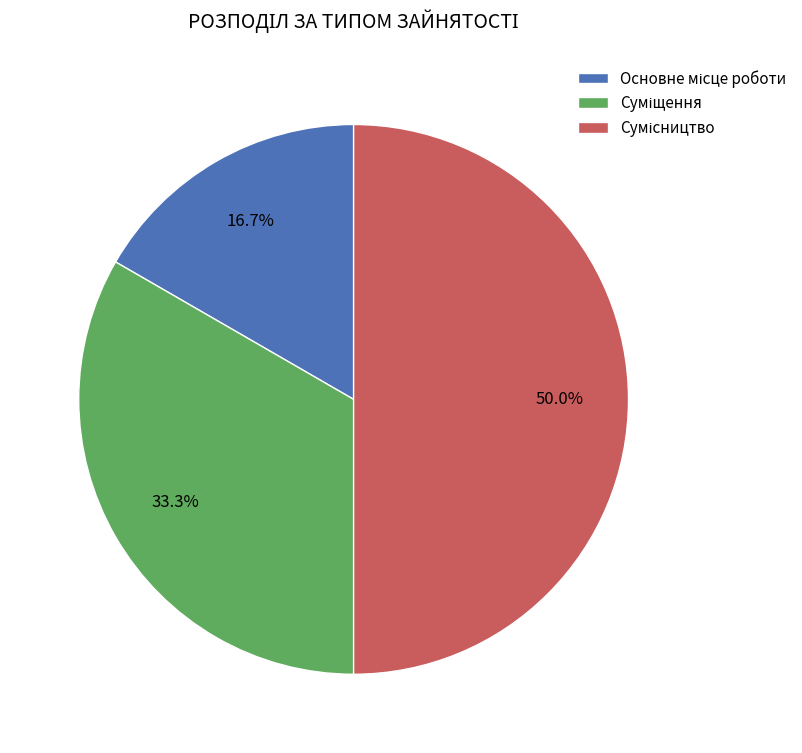

To the nearest percent, what is the difference between the largest and smallest slice percentages?

33%